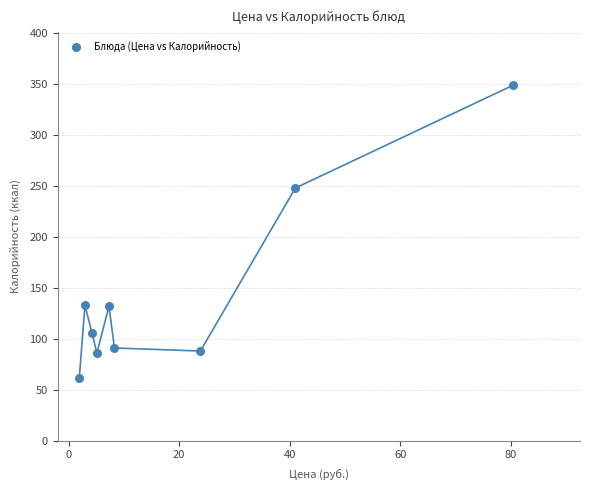

What is the average Y value?

144